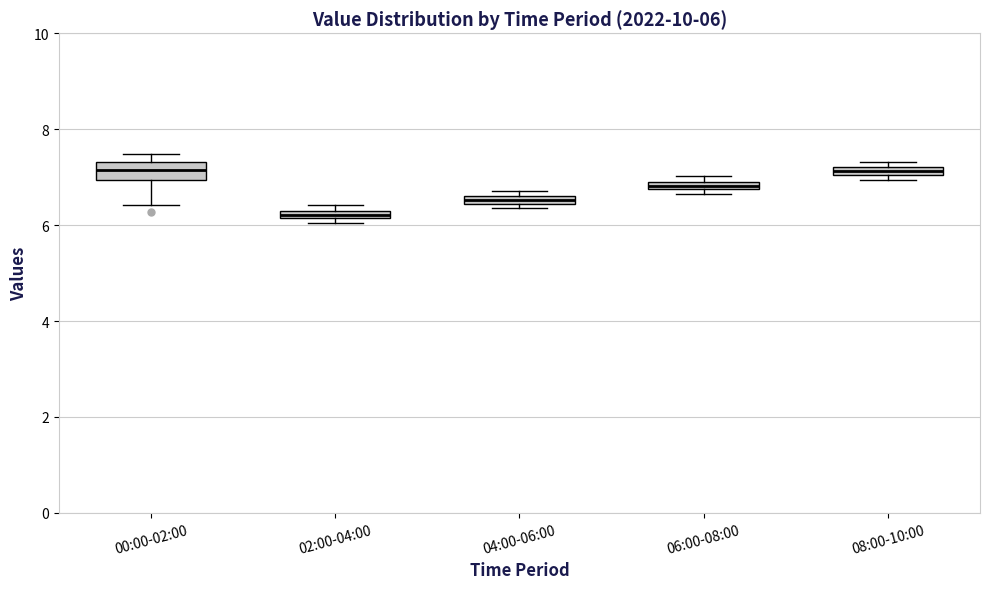

Comparing the boxes themselves (not the whiskers), which one is the tallest?

00:00-02:00